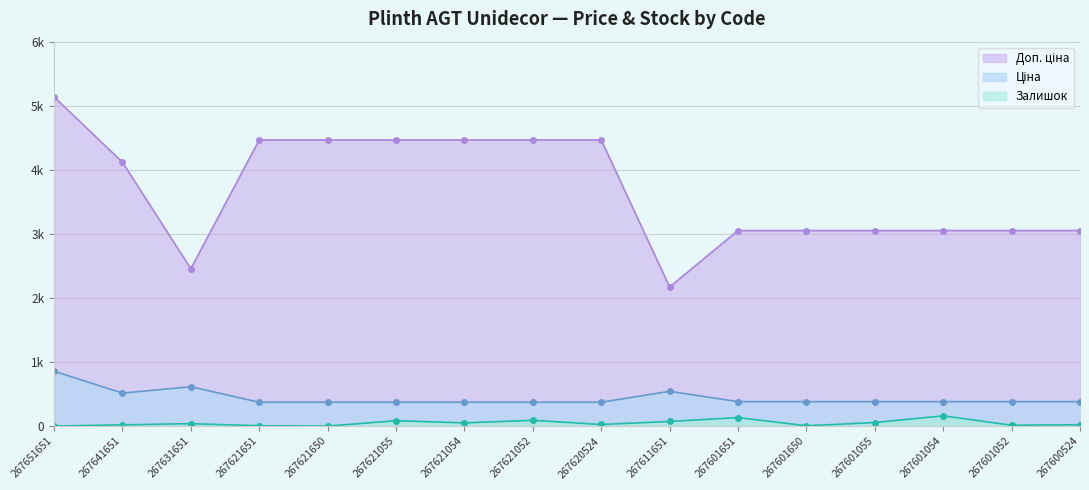

Read the Ціна value at 267641651.

514.9